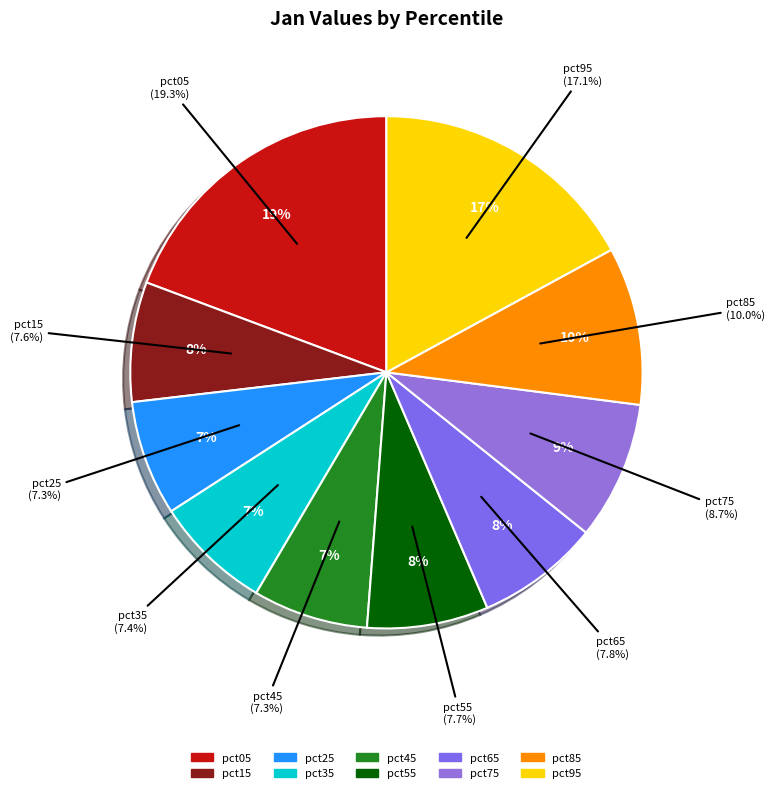

What percentage is NOT represented by pct65?

92.2%